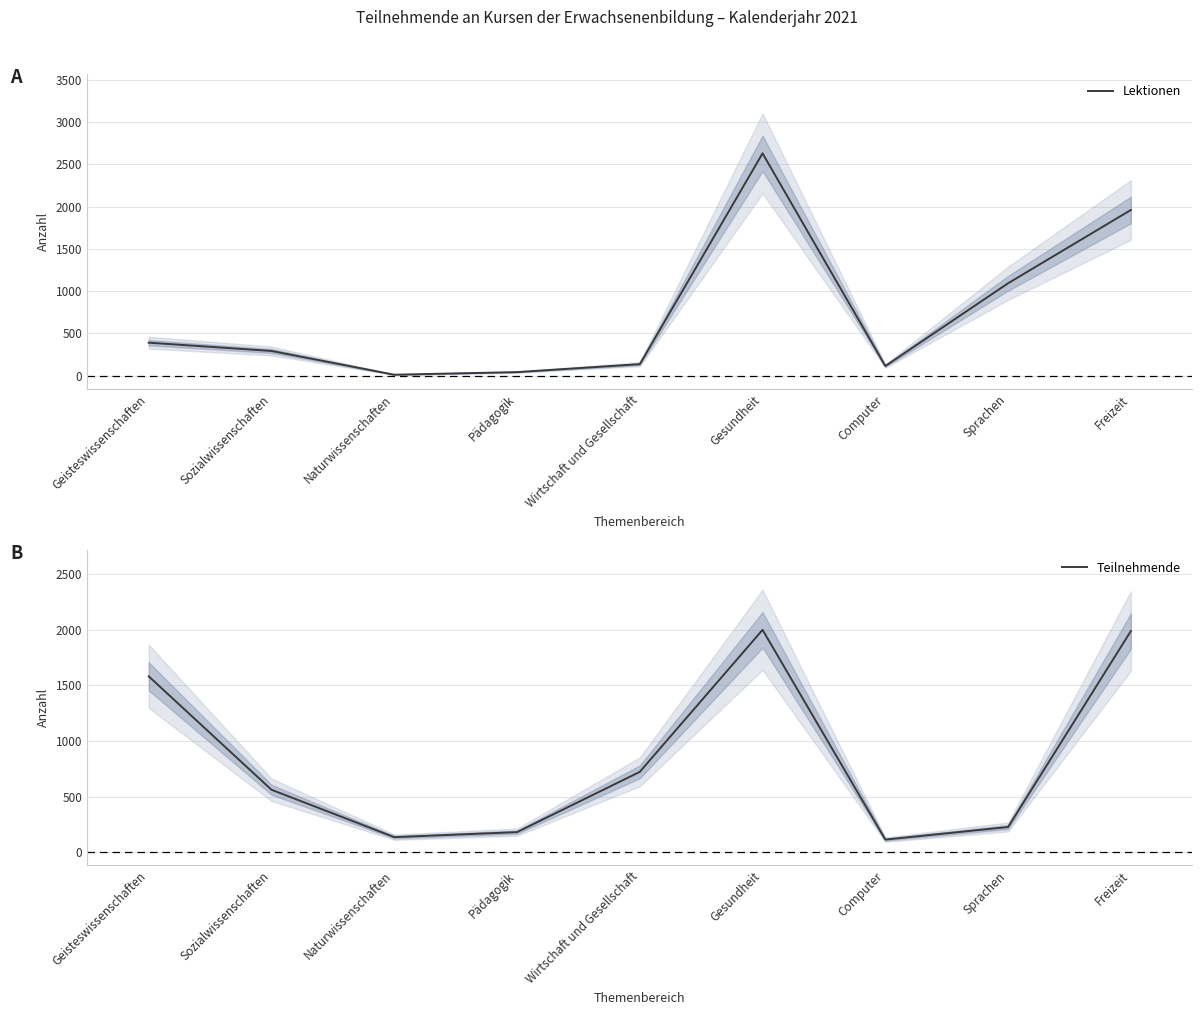

Which series has the widest spread of values?

Lektionen